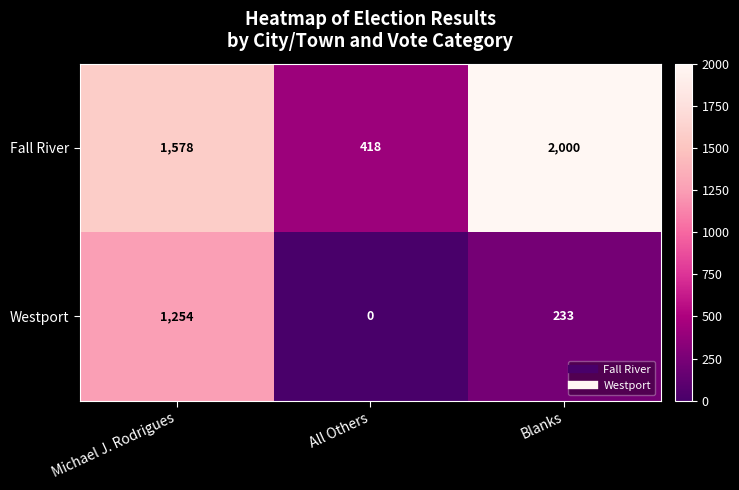

Where does the Westport series first go above 233?

Michael J. Rodrigues